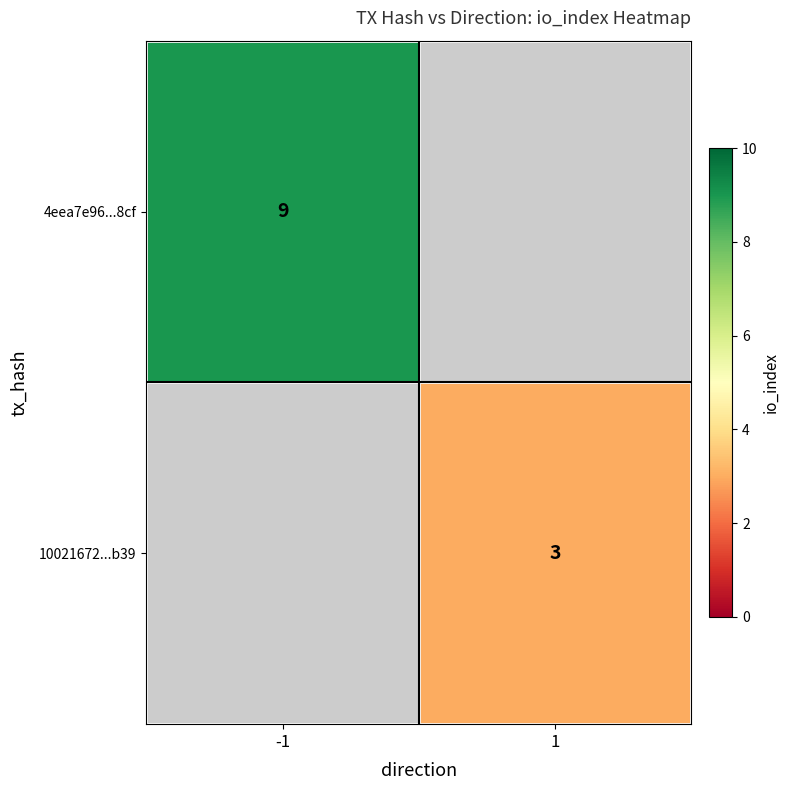

Is it true that 10021672...b39 equals 5 at 1?

False